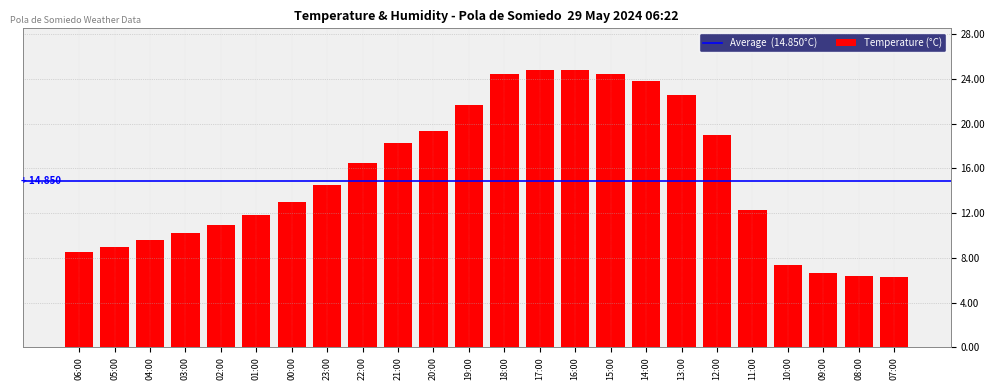

How many distinct data groups are displayed?

1